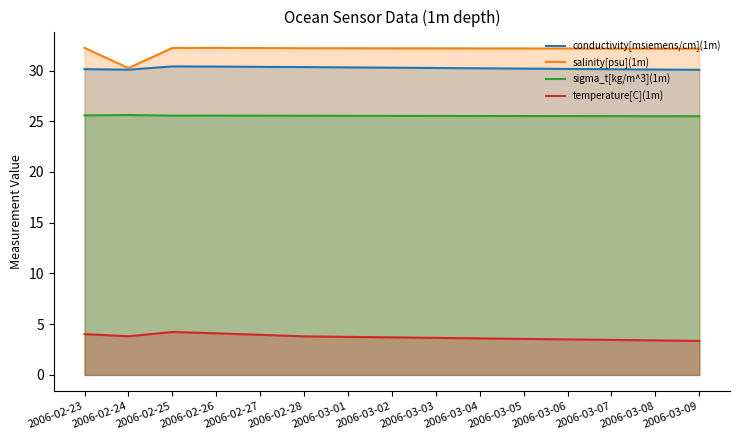

Reading left to right, what are all the values shown in this chart?

conductivity[msiemens/cm](1m): 30.1	30.1	30.4	30.4	30.4	30.3	30.3	30.3	30.2	30.2	30.2	30.2	30.1	30.1	30.1
salinity[psu](1m): 32.2	30.2	32.2	32.2	32.2	32.2	32.2	32.2	32.2	32.2	32.2	32.2	32.2	32.2	32.2
sigma_t[kg/m^3](1m): 25.6	25.6	25.6	25.6	25.6	25.5	25.5	25.5	25.5	25.5	25.5	25.5	25.5	25.5	25.5
temperature[C](1m): 4.0	3.8	4.2	4.1	4.0	3.8	3.8	3.7	3.6	3.6	3.5	3.5	3.5	3.4	3.4